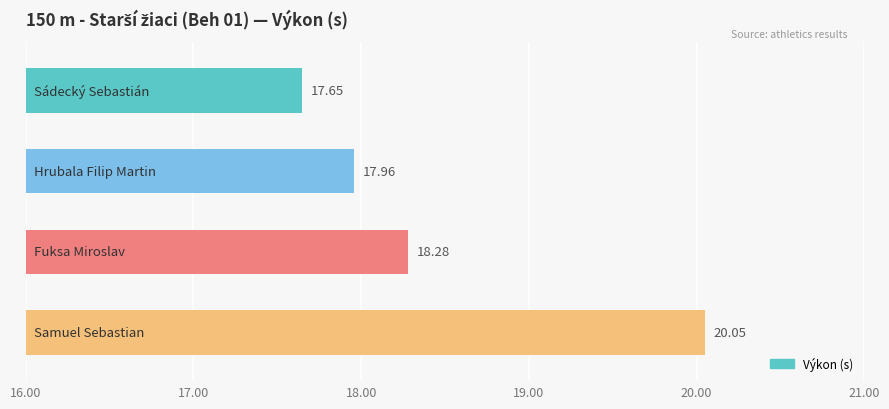

What is the sum of all values?

73.9